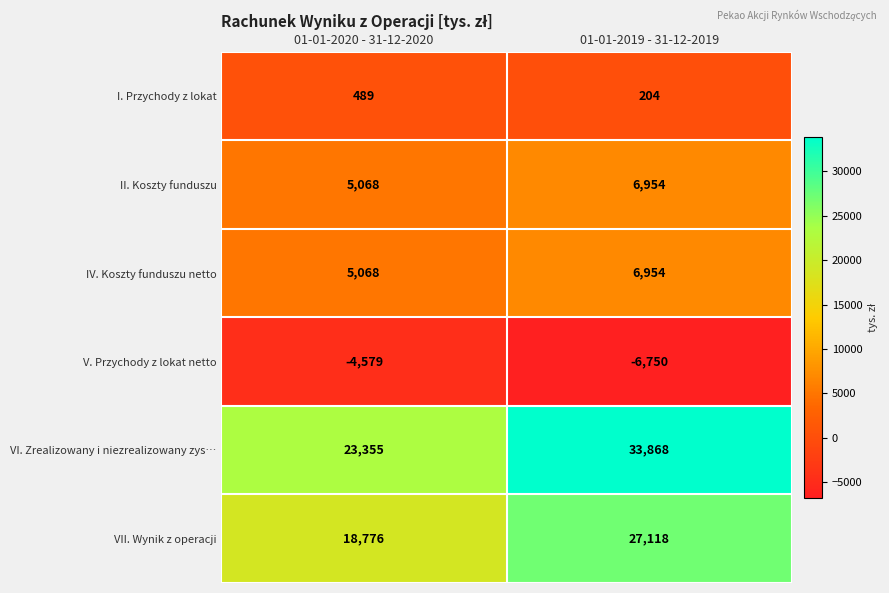

What is the difference between the maximum and minimum values in the V. Przychody z lokat netto series?

2171